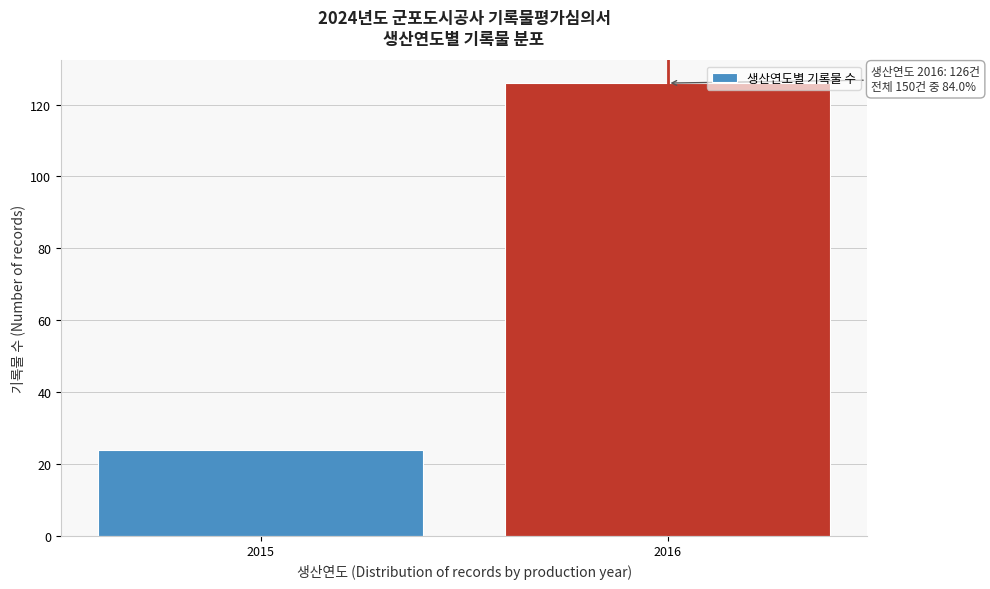

Reading left to right, list all the values displayed in this chart.

2015=24	2016=126